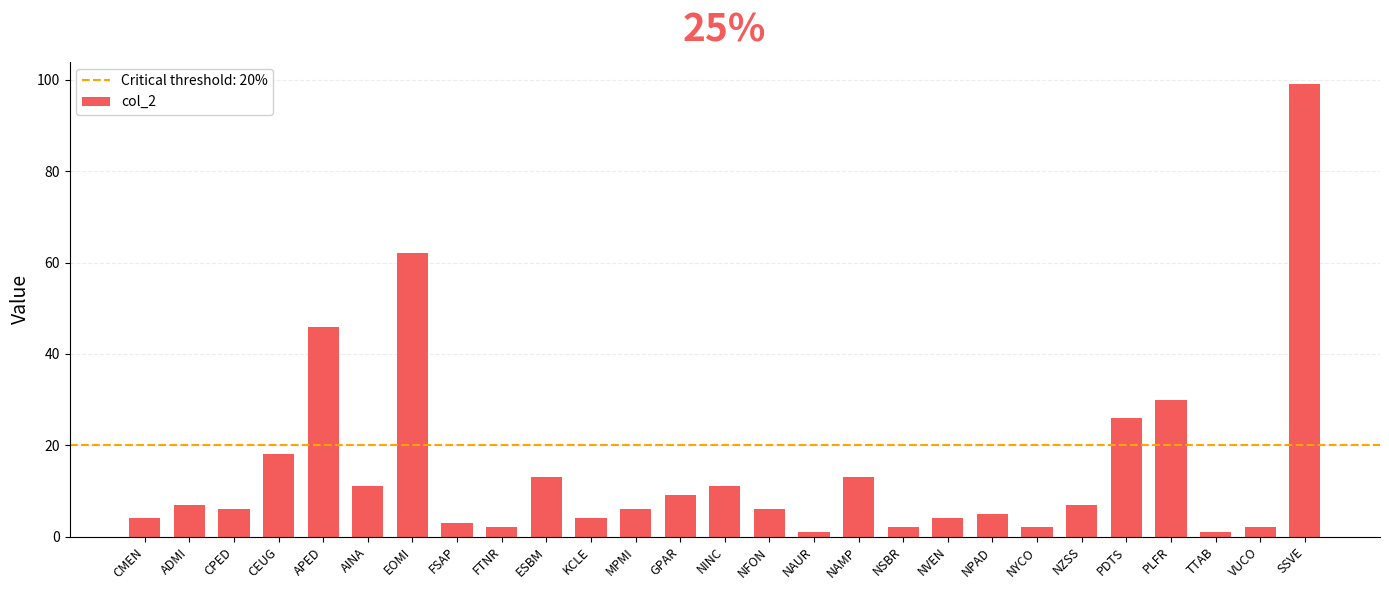

How many bars are there in total?

27